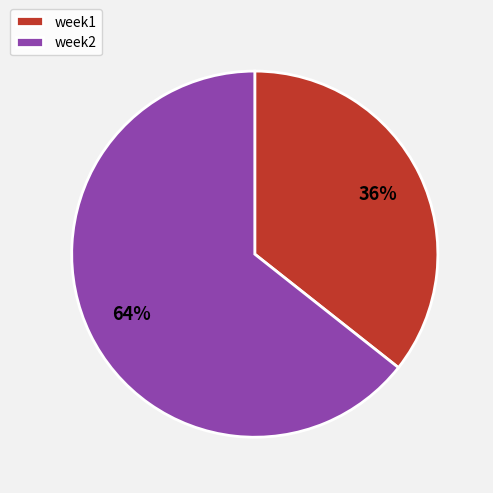

Count the number of slices in the pie.

2